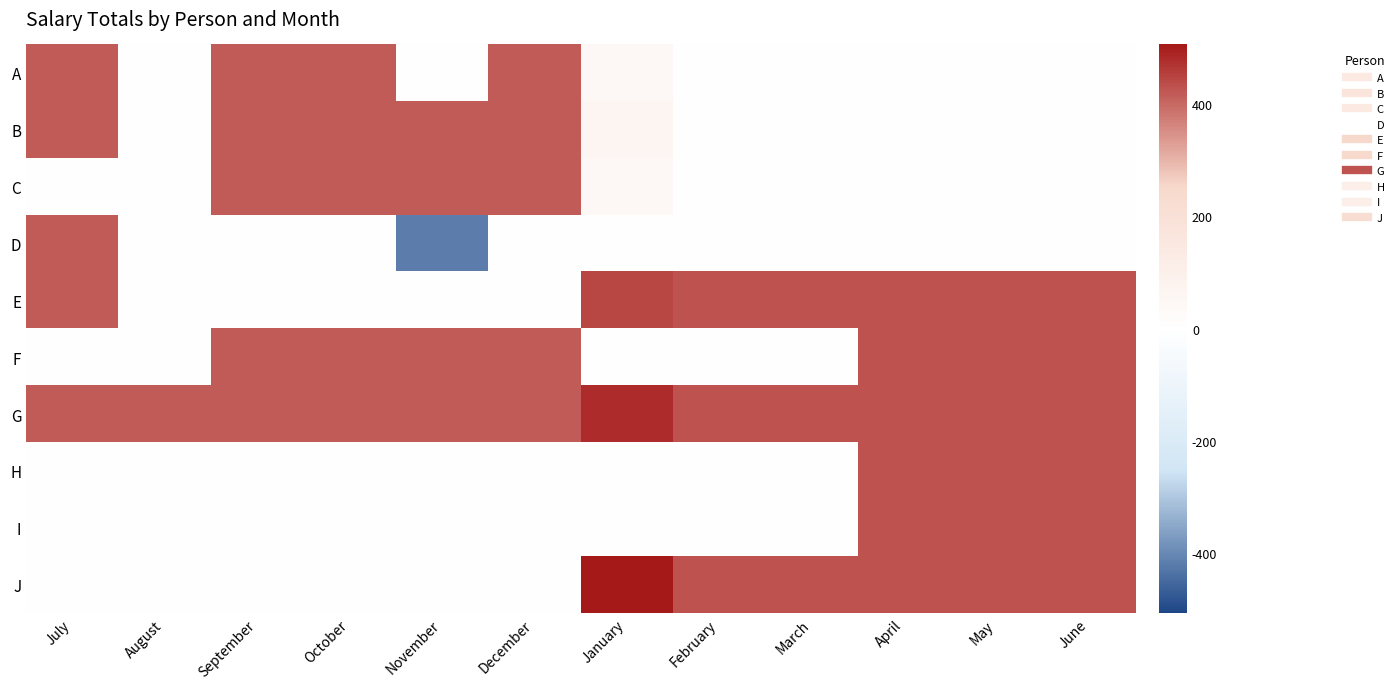

Count the number of data series in this chart.

10